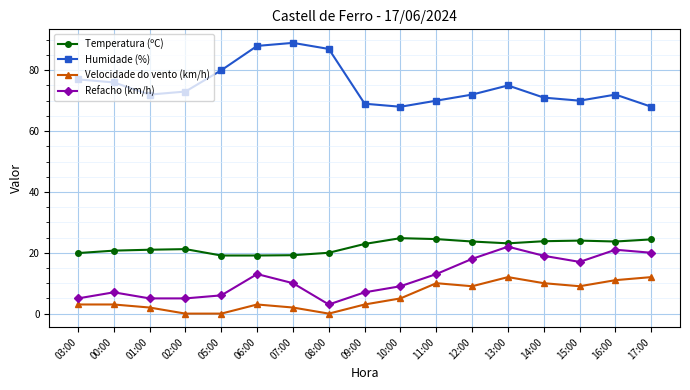

List the series in order of their peak value, highest first.

Humidade (%), Temperatura (ºC), Refacho (km/h), Velocidade do vento (km/h)